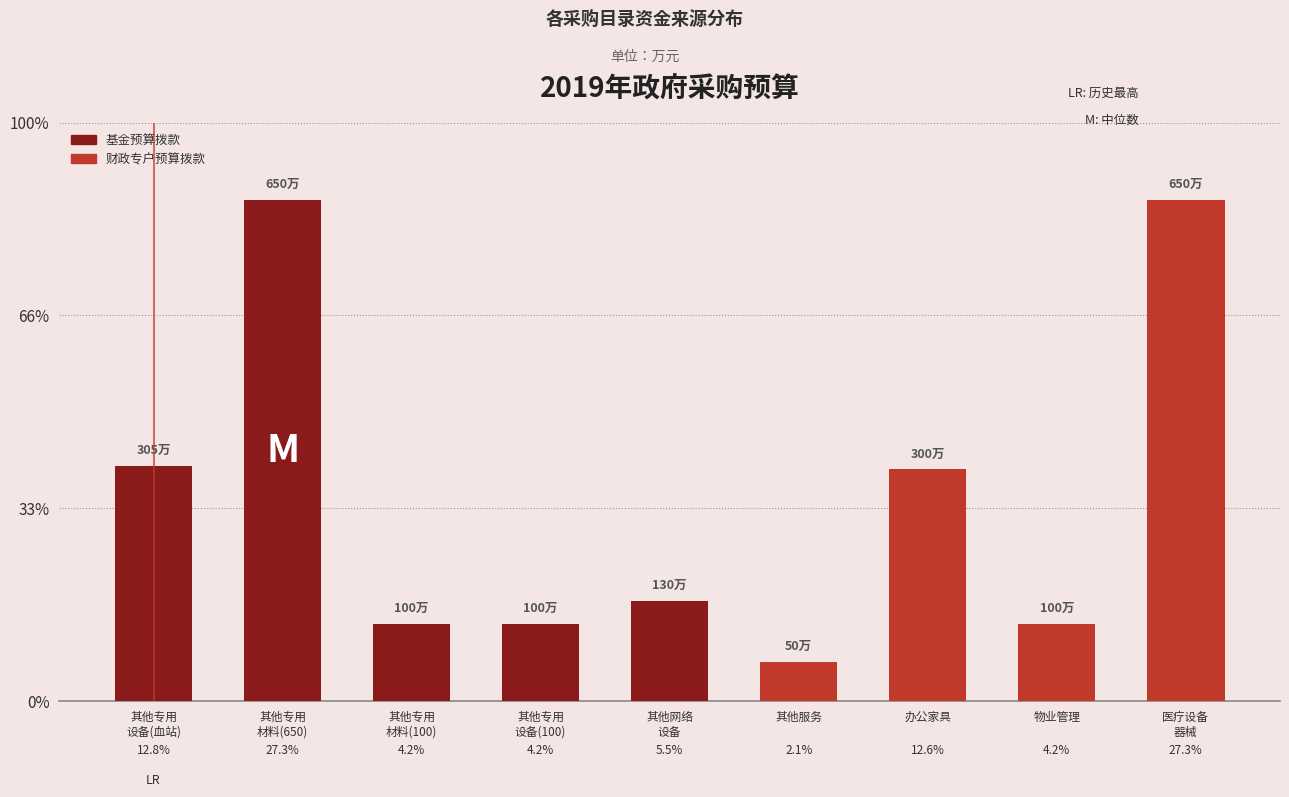

The 基金预算拨款 series shows 305 at 其他专用
设备(血站). True or false?

True